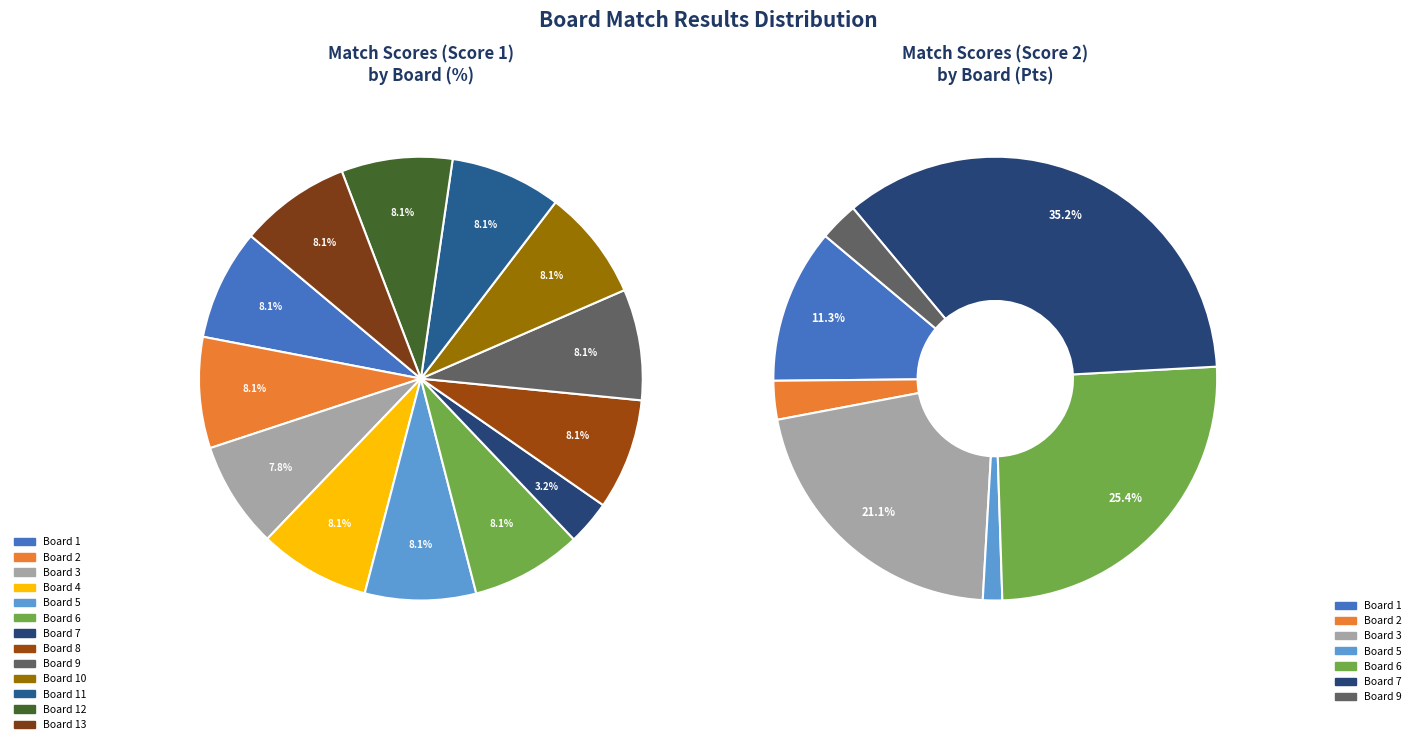

To the nearest percent, what percentage of the pie is Board 6?

8%